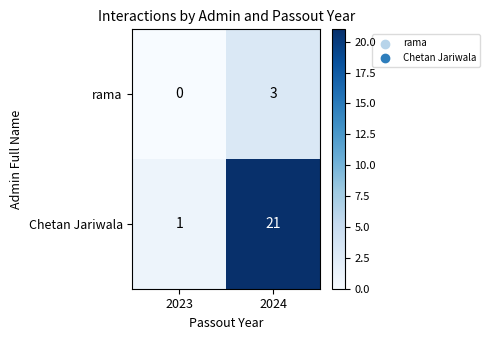

What is the spread (max minus min) of values at 2024?

18